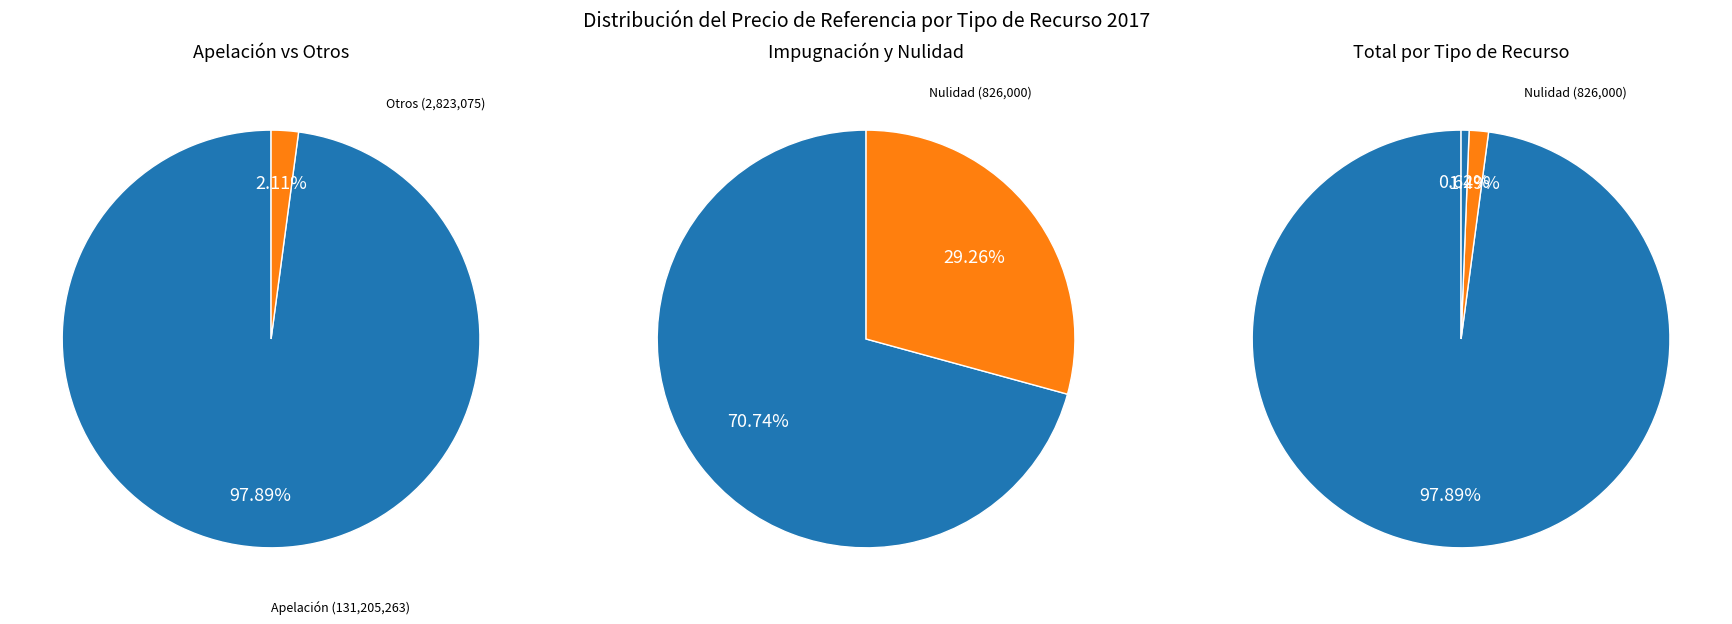

Between Apelación and Nulidad, which is larger?

Apelación